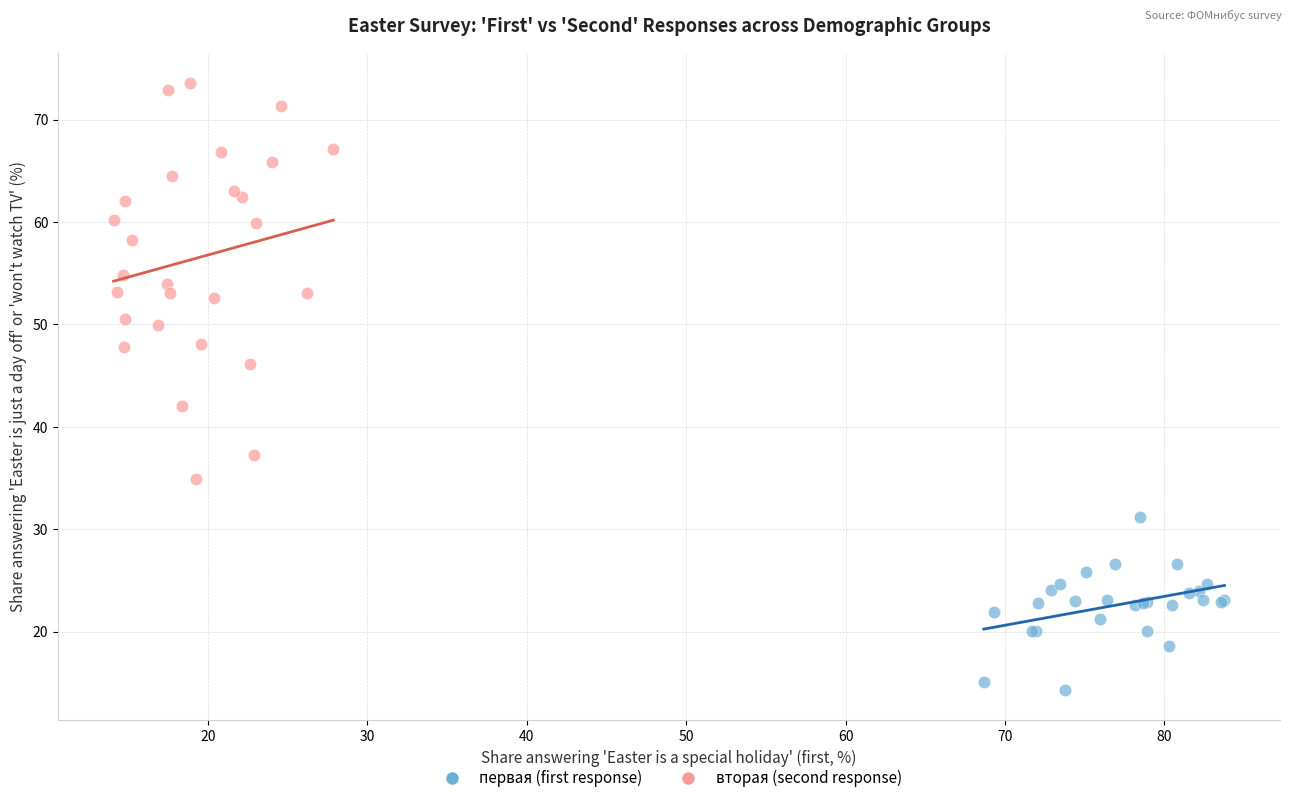

Which series contains the highest Y value?

вторая (second response)